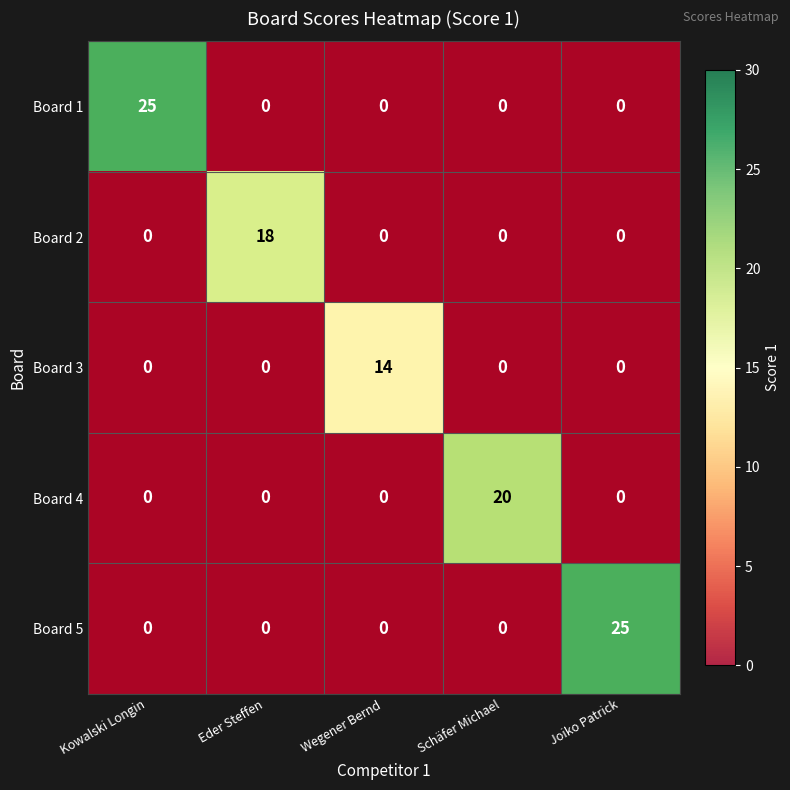

What is the sum of the Board 3 values at Schäfer Michael and Wegener Bernd?

14